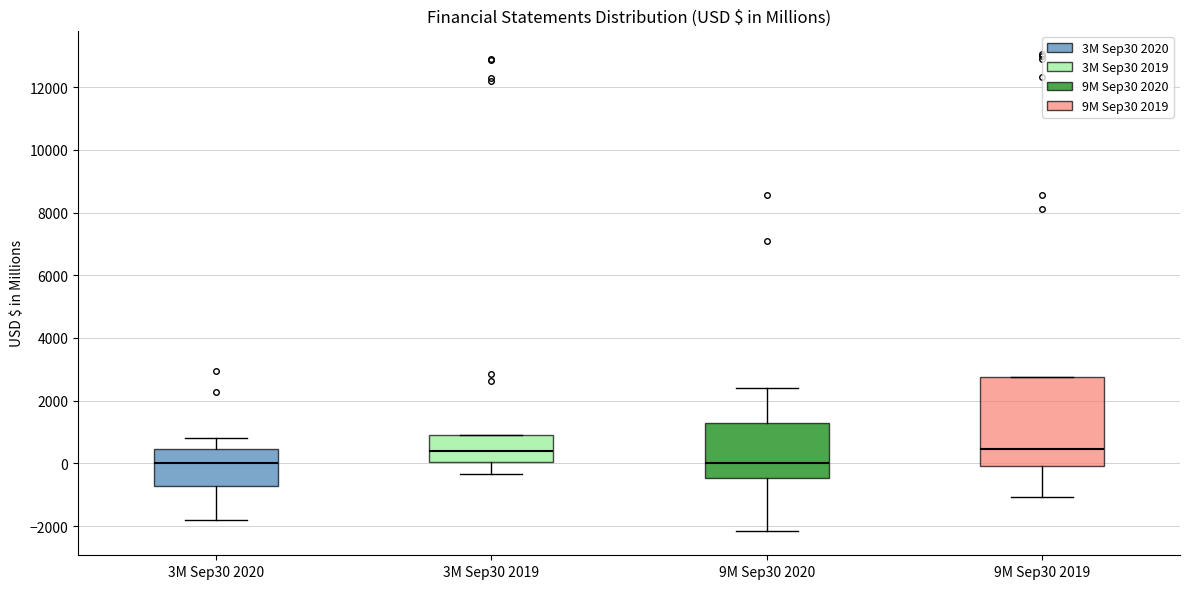

Reading left to right, transcribe this box plot: for each box, give where its median line is, the range the box spans, and where its two whiskers end, as read against the y-axis. The values are not printed on the chart, so give them approximately, as read against the axis.

3M Sep30 2020: median 0, box -800 to 400, whiskers -1800 to 800
3M Sep30 2019: median 400, box 0 to 800, whiskers -400 to 800
9M Sep30 2020: median 0, box -400 to 1200, whiskers -2200 to 2400
9M Sep30 2019: median 400, box 0 to 2800, whiskers -1000 to 2800